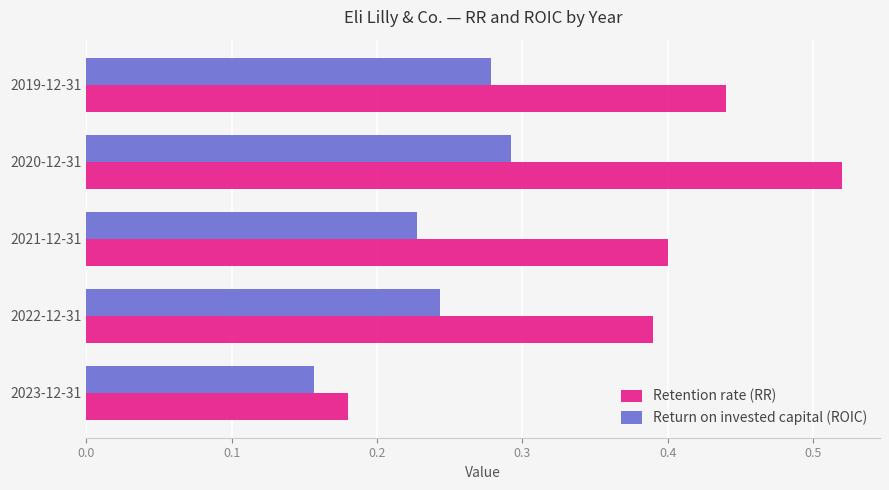

Where is Retention rate (RR) nearest to the value 0?

2023-12-31